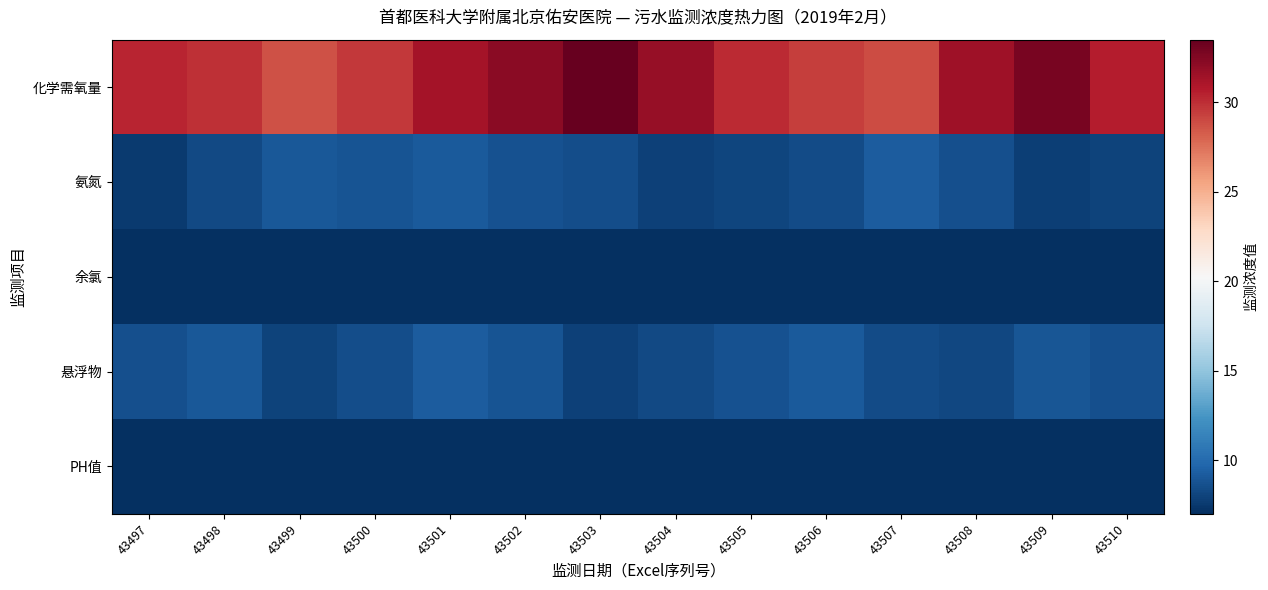

Rank the series by their maximum value, from highest to lowest.

化学需氧量, 氨氮, 悬浮物, 余氯, PH值